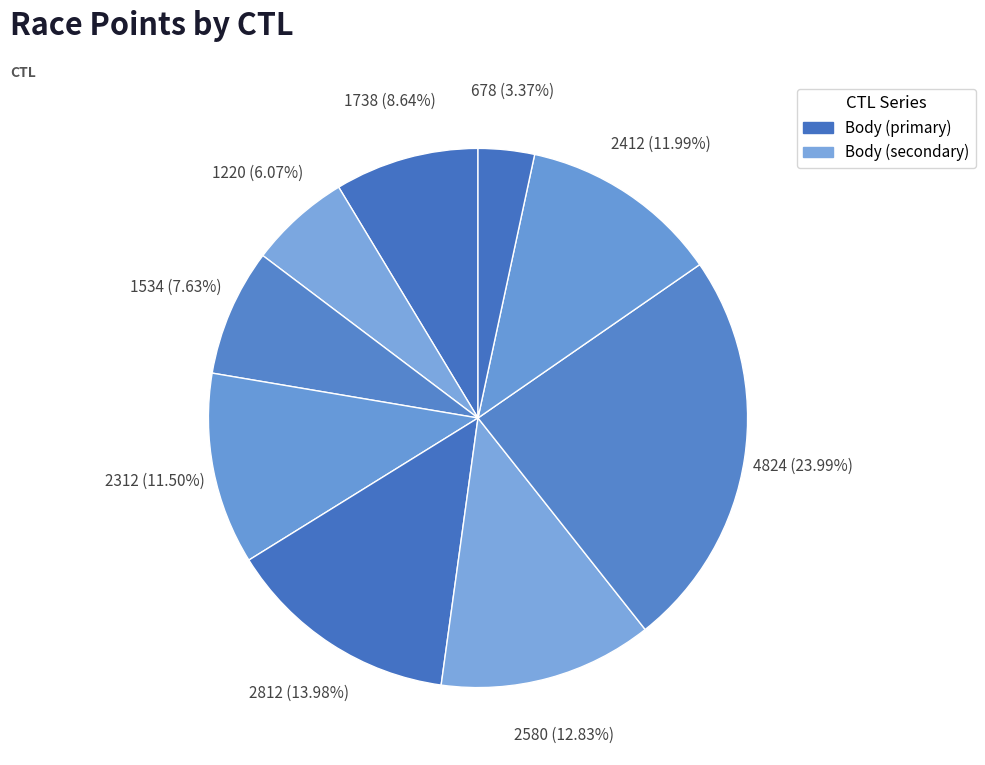

Count the number of slices in the pie.

9